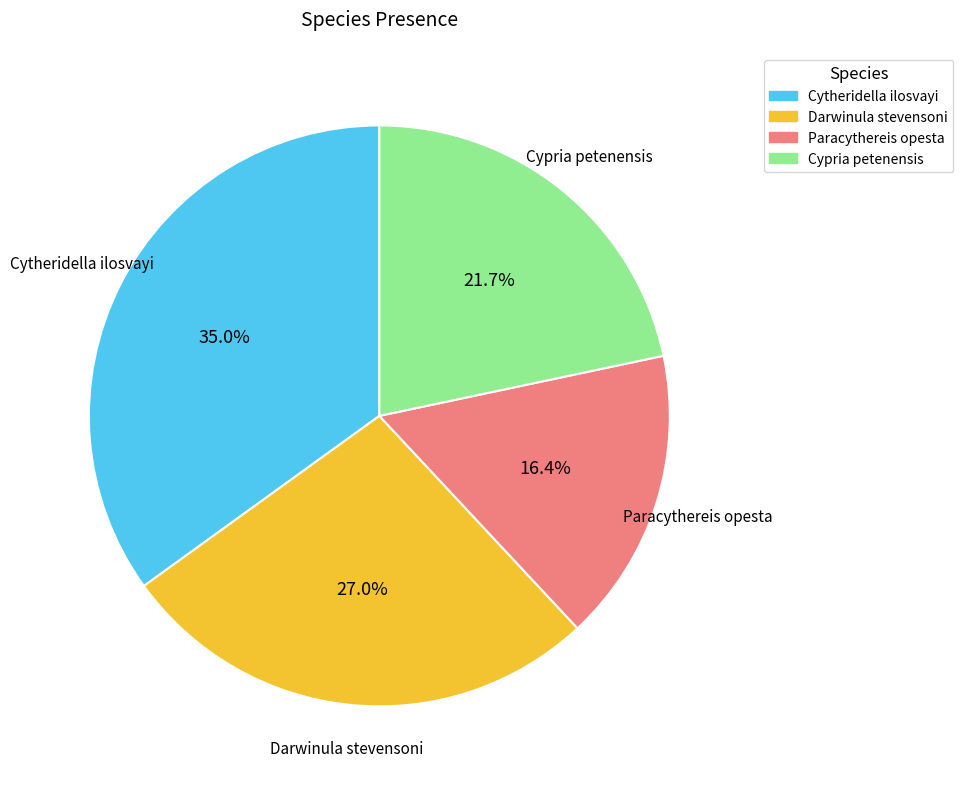

How many slices are in this pie chart?

4